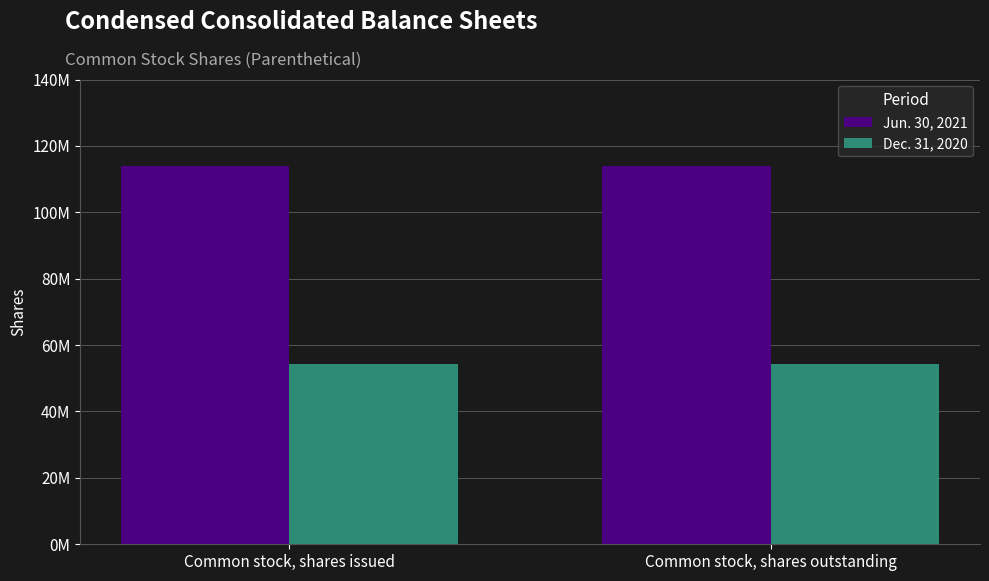

Are the bars horizontal?

No